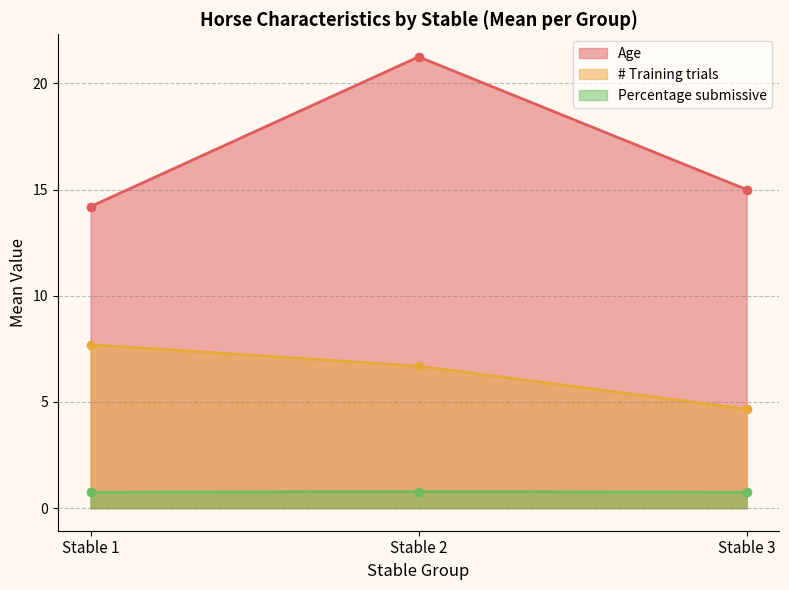

True or false: # Training trials has a value of 1.8 at Stable 3.

False